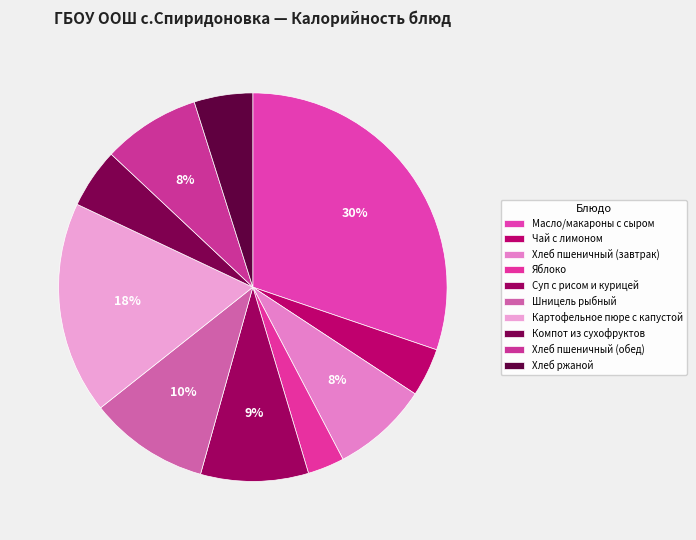

How many slices are in this pie chart?

10